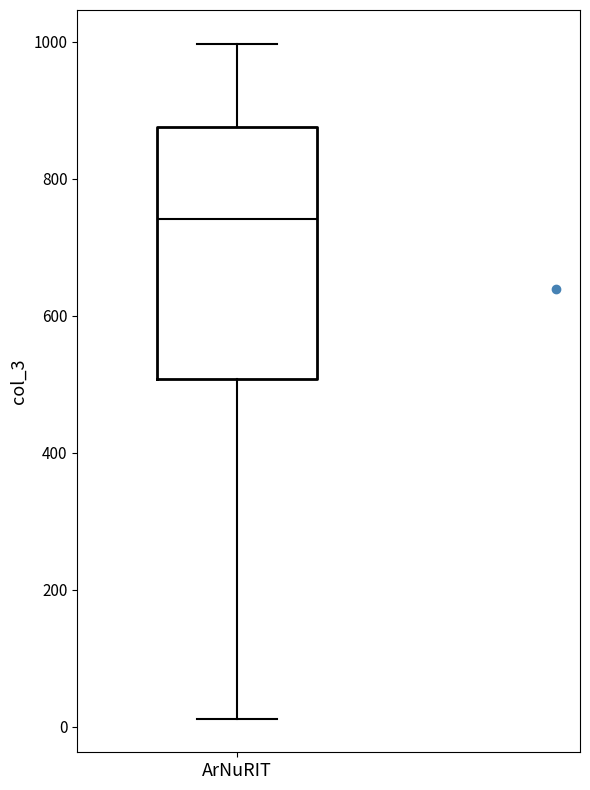

Where is the lower edge of the box for ArNuRIT on the y-axis? The values are not printed on the chart, so give them approximately, as read against the axis.

500